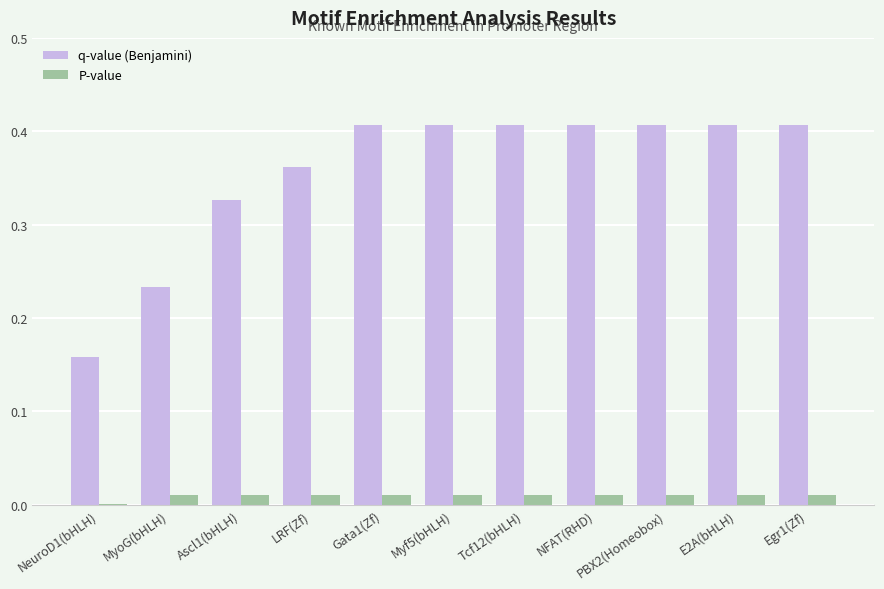

Which series changed the most between NeuroD1(bHLH) and Ascl1(bHLH)?

q-value (Benjamini)